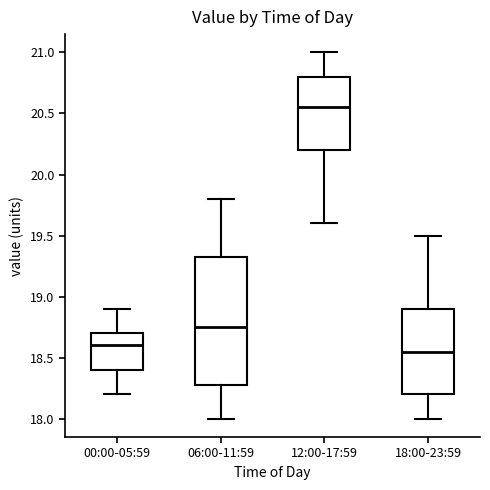

Where does the upper whisker of the box for 18:00-23:59 end on the y-axis? The values are not printed on the chart, so give them approximately, as read against the axis.

19.50